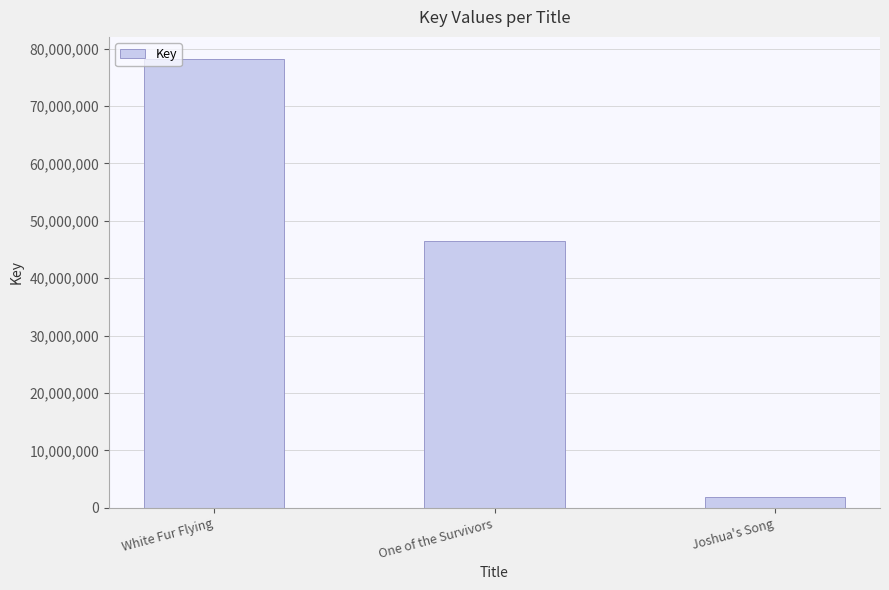

At which label is the value closest to 40006903?

One of the Survivors